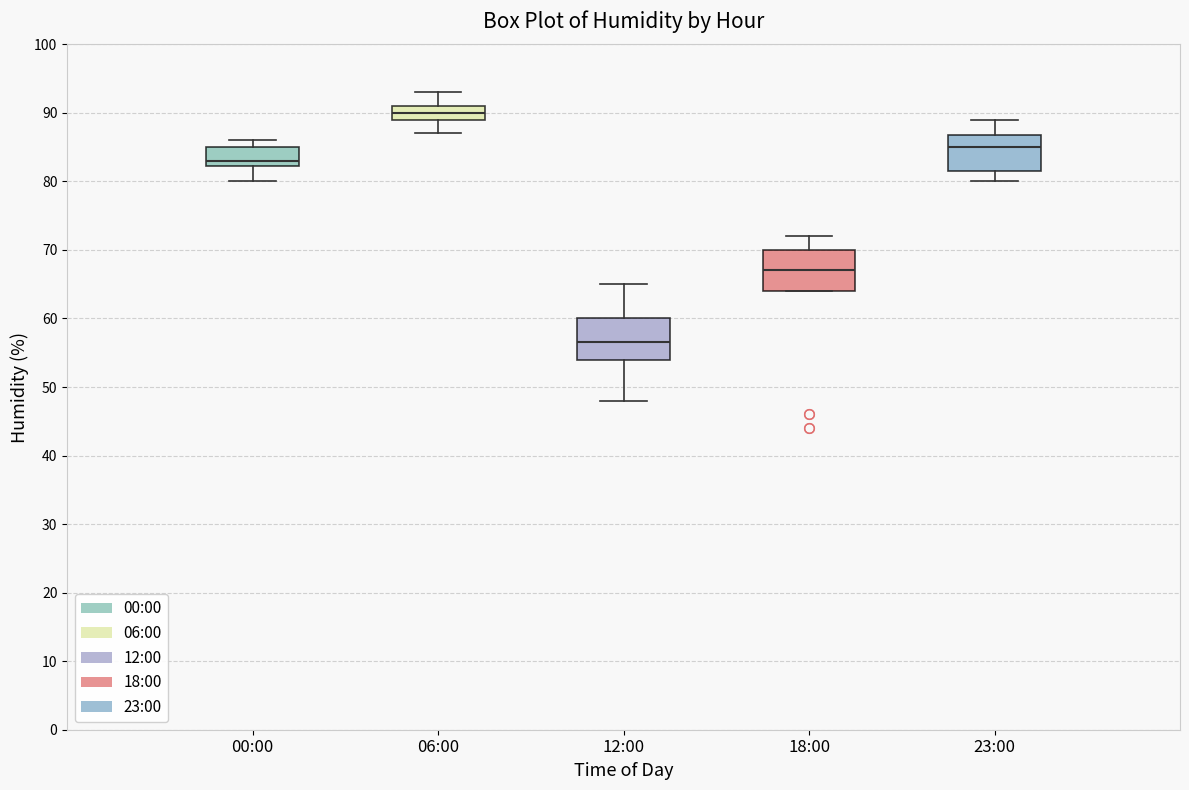

Where does the median line of the box for 00:00 sit on the y-axis? The values are not printed on the chart, so give them approximately, as read against the axis.

83